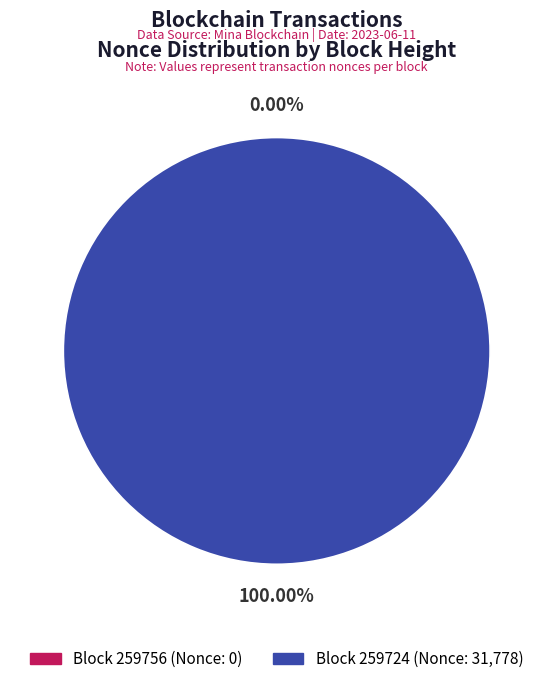

What percentage do 259724 and 259756 together represent?

100.0%